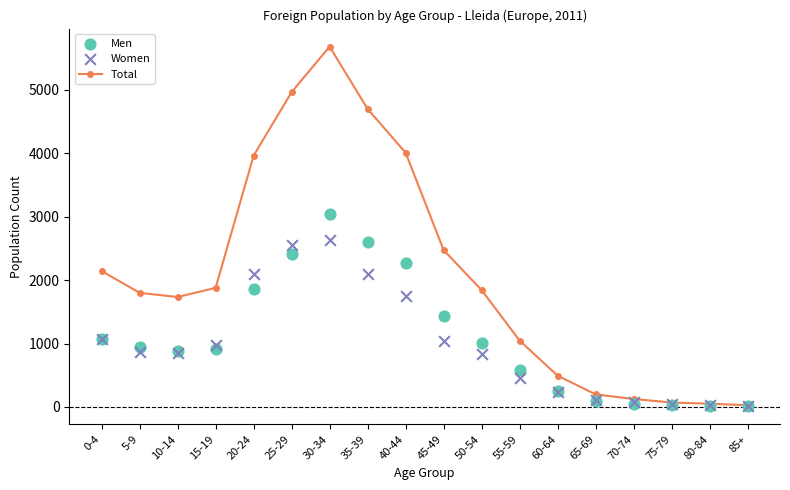

At how many categories does at least one series exceed 2858?

5